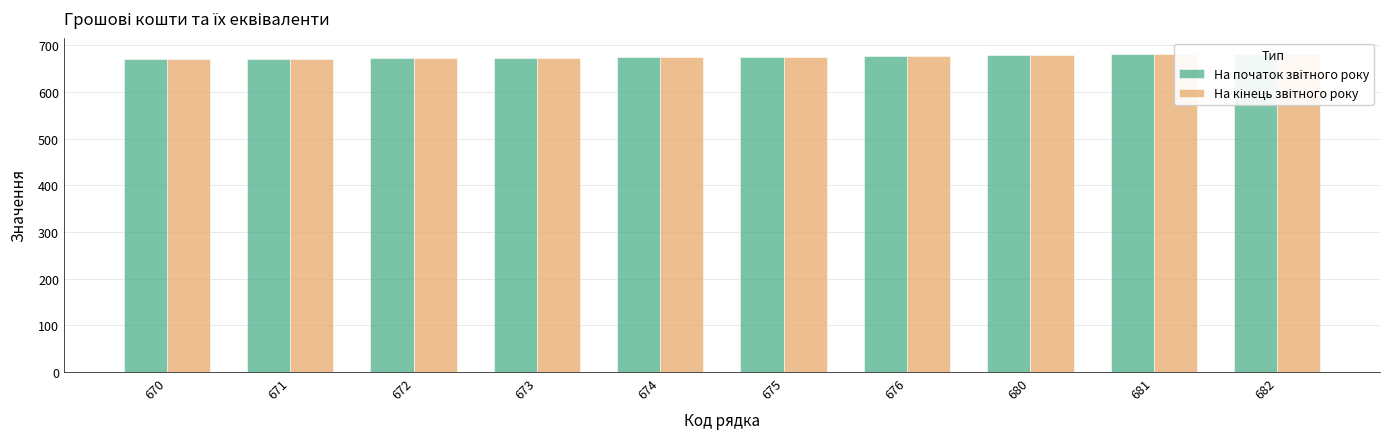

Which series has the widest spread of values?

На початок звітного року